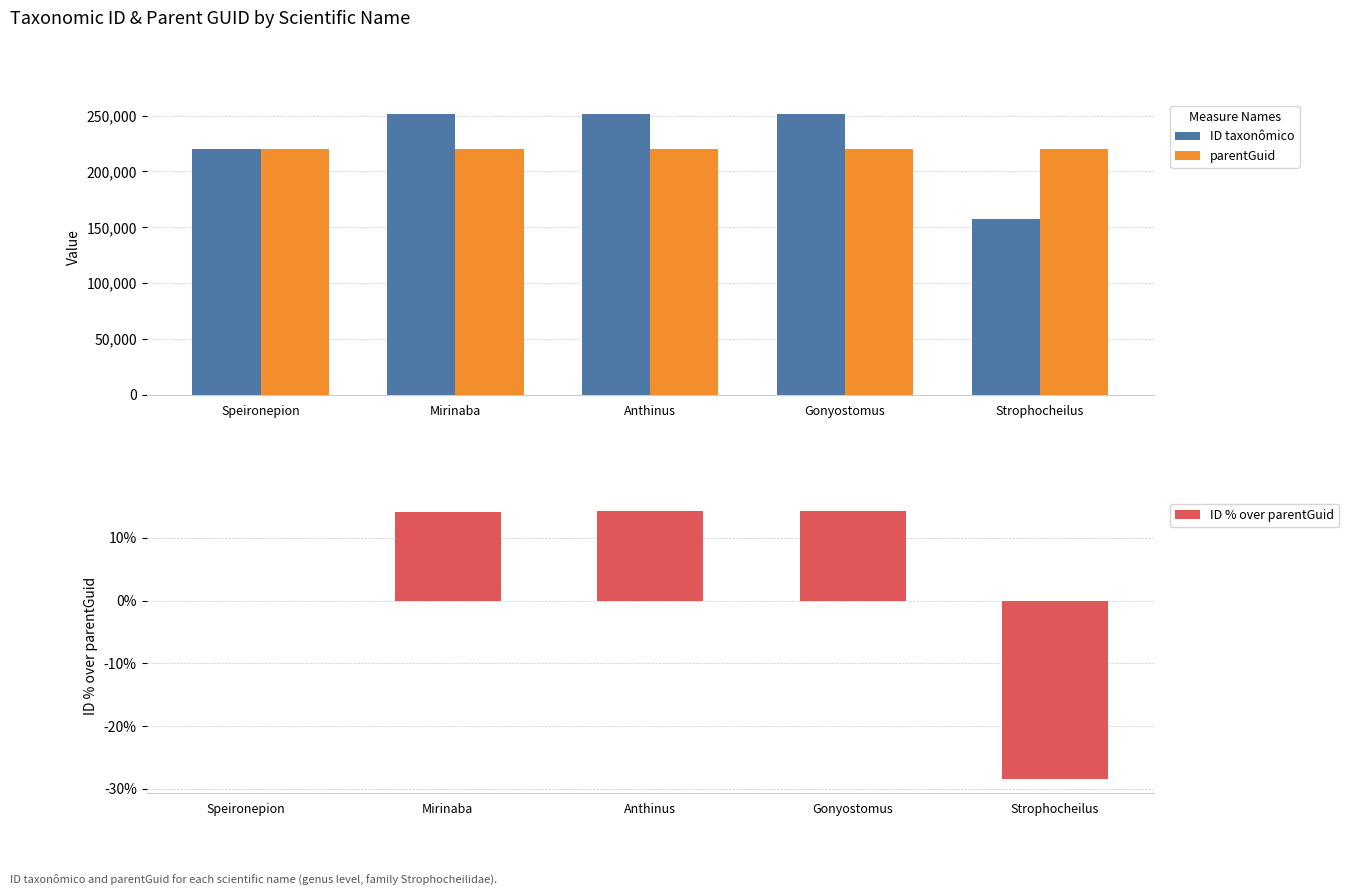

What is the sum of all parentGuid values?

1100655